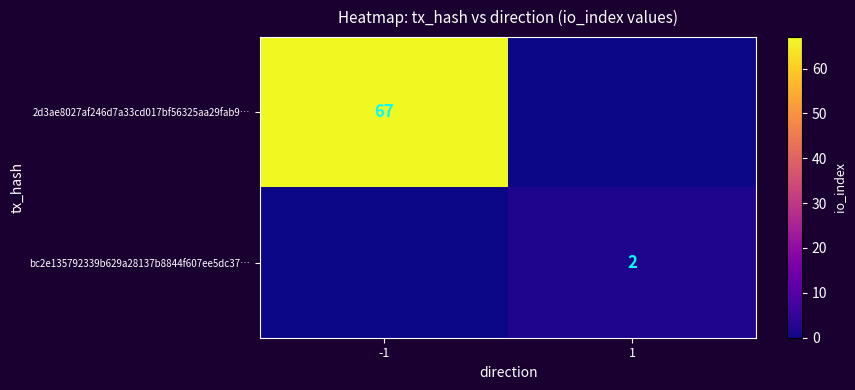

The bc2e135792339b629a28137b8844f607ee5dc37… series shows 2 at 1. True or false?

True